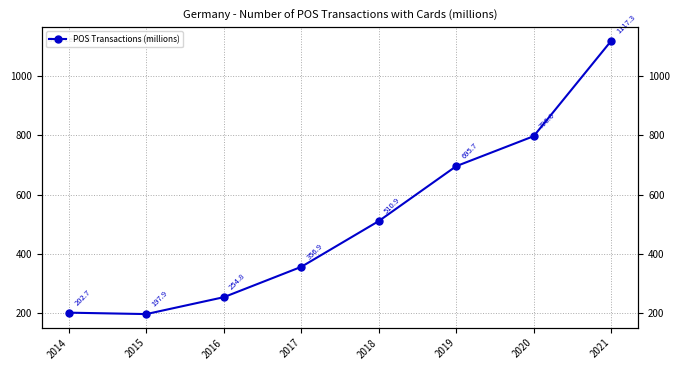

Reading right to left, list all the values displayed in this chart.

2021=1117.3	2020=796.6	2019=695.7	2018=510.9	2017=356.9	2016=254.8	2015=197.9	2014=202.7